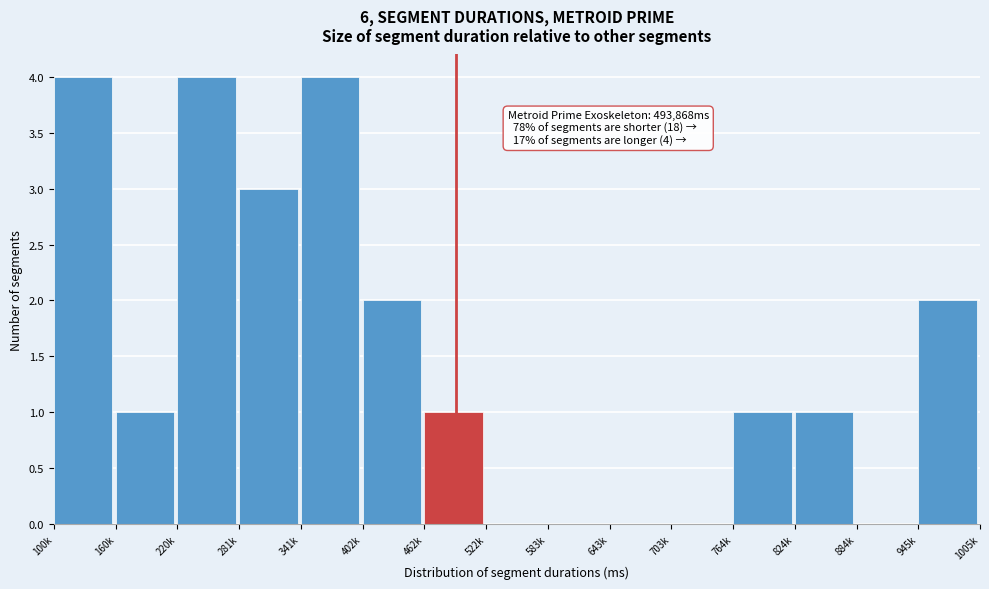

Reading right to left, extract all data points from this chart.

945k=2	884k=0	824k=1	764k=1	703k=0	643k=0	583k=0	522k=0	462k=1	402k=2	341k=4	281k=3	220k=4	160k=1	100k=4